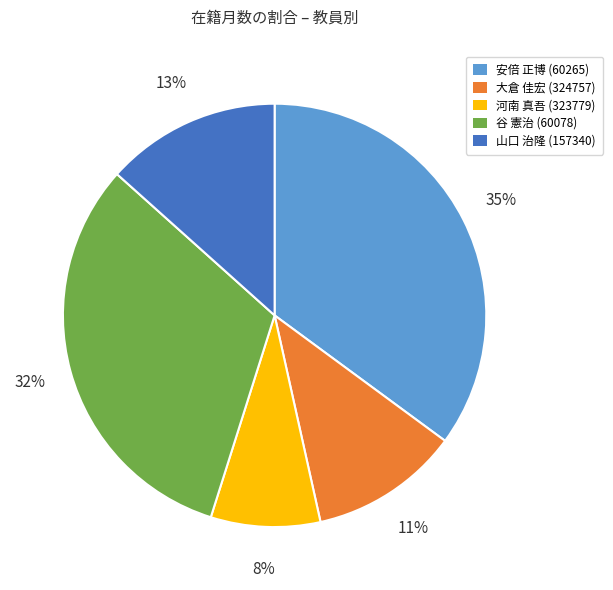

What is the ratio of the value at 谷 憲治 (60078) to the value at 安倍 正博 (60265)?

0.9